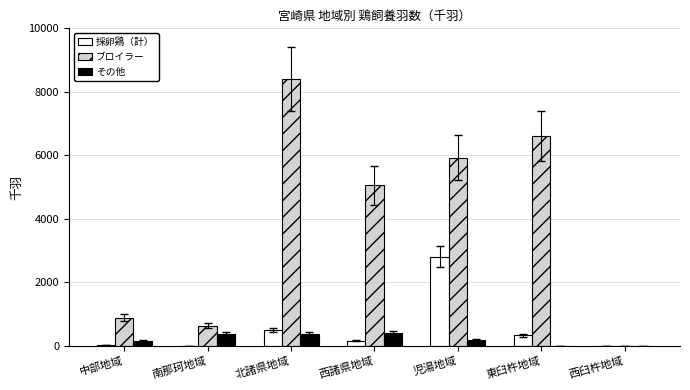

Is it true that ブロイラー equals 11270 at 北諸県地域?

False